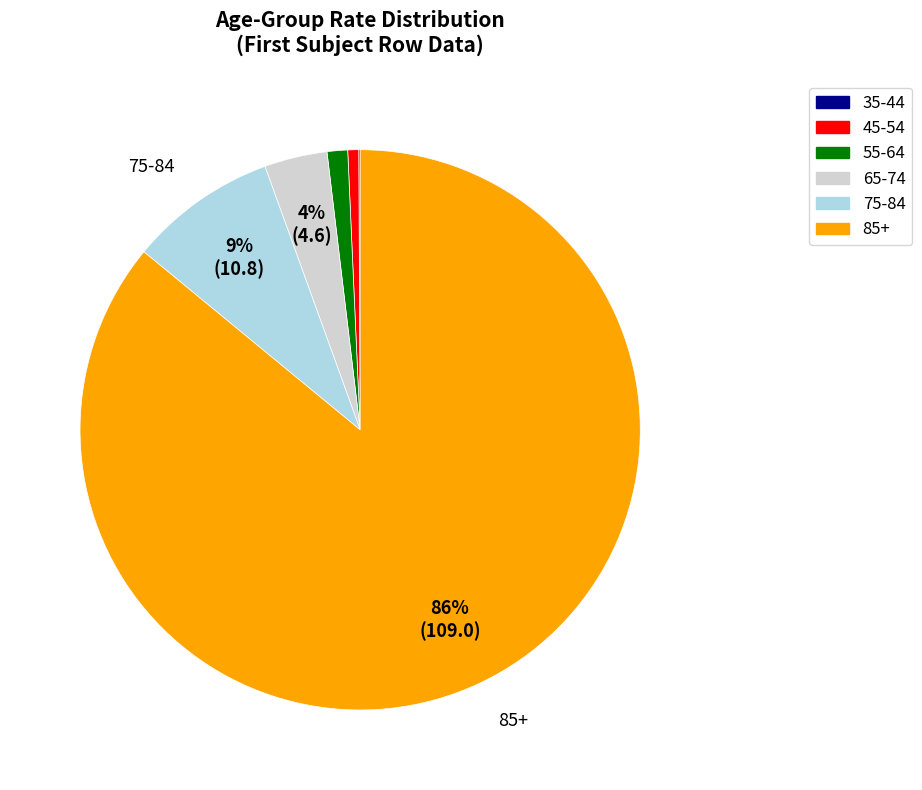

Is there a majority slice in this chart?

Yes